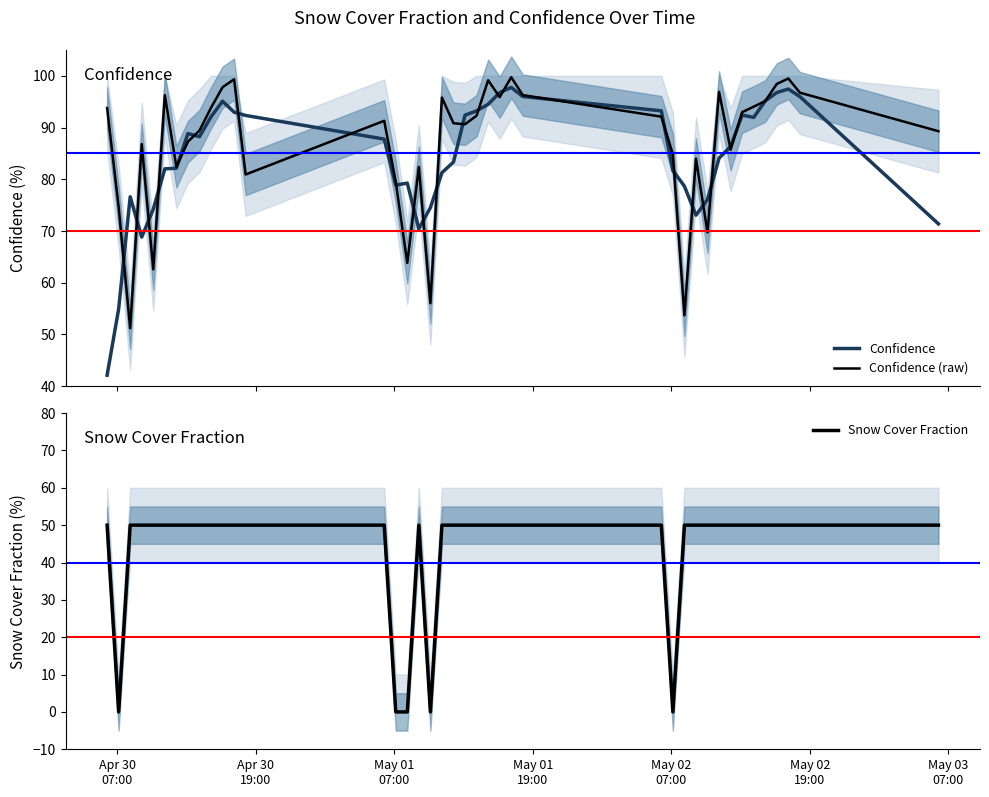

What is the difference between the second highest and second lowest values in the Confidence series?

42.5